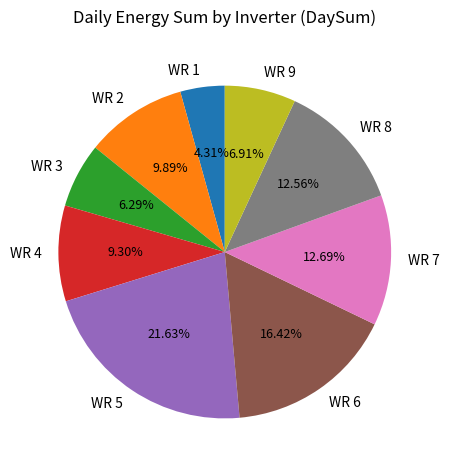

Which category has the biggest portion of the pie?

WR 5